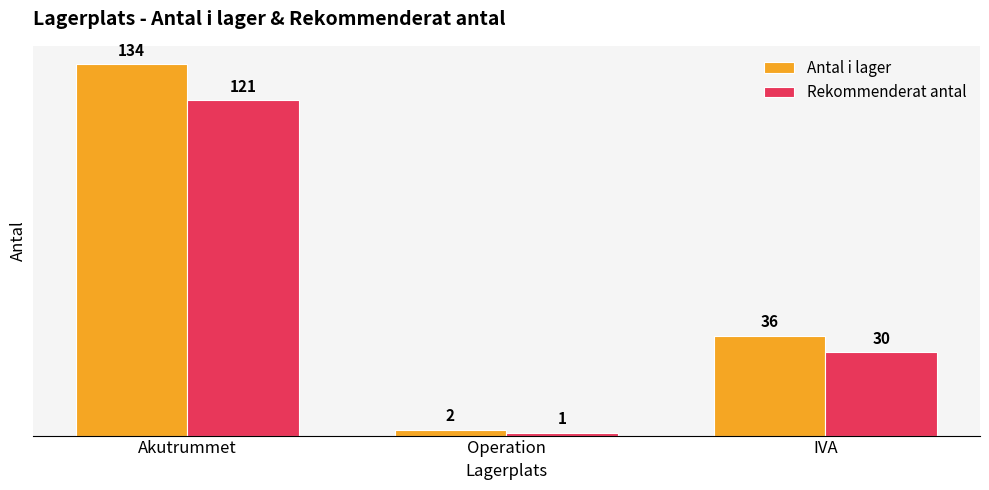

Count the number of categories in the chart.

3